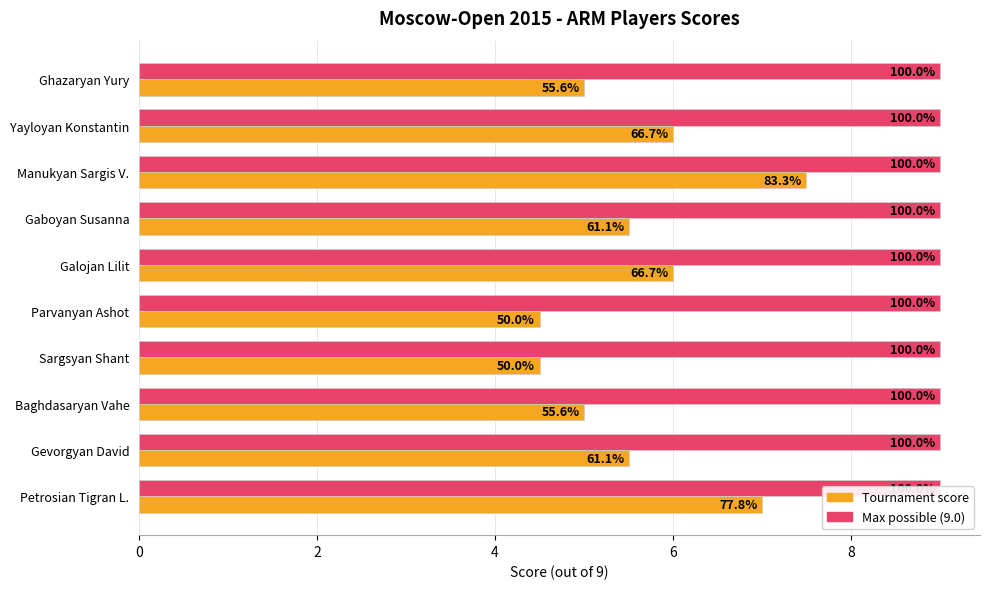

What is the average value of the Tournament score series?

5.7